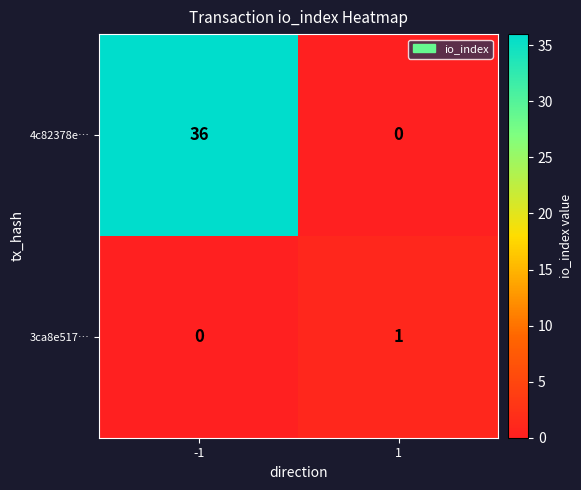

Reading left to right, what are all the values shown in this chart?

4c82378e…: -1=36	1=0
3ca8e517…: -1=0	1=1